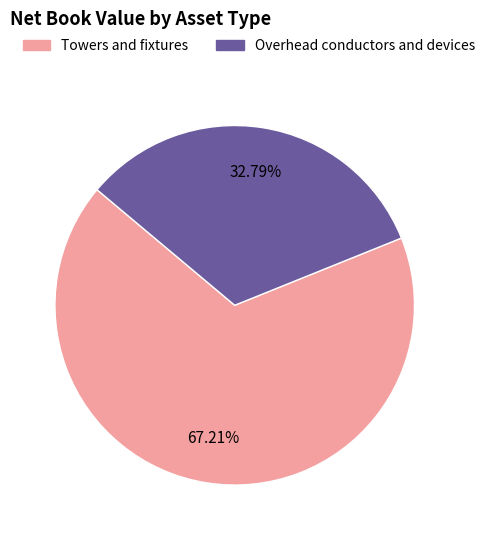

What percentage is the Towers and fixtures slice, to the nearest percent?

67%